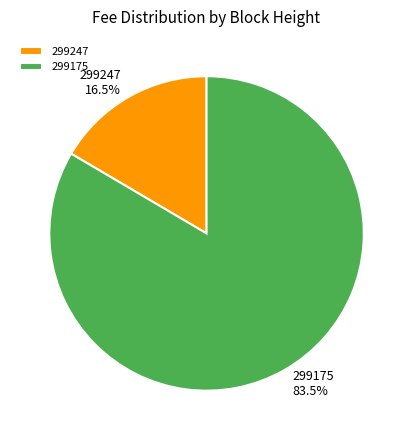

Does any single category account for the majority?

Yes